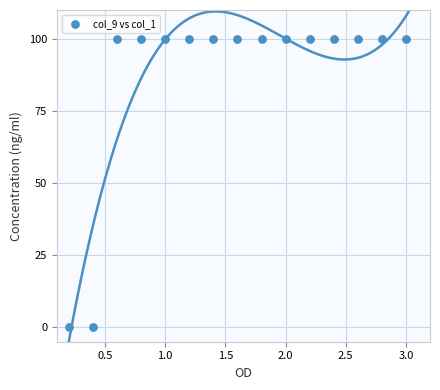

What is the range of Y values (max minus min)?

100.0